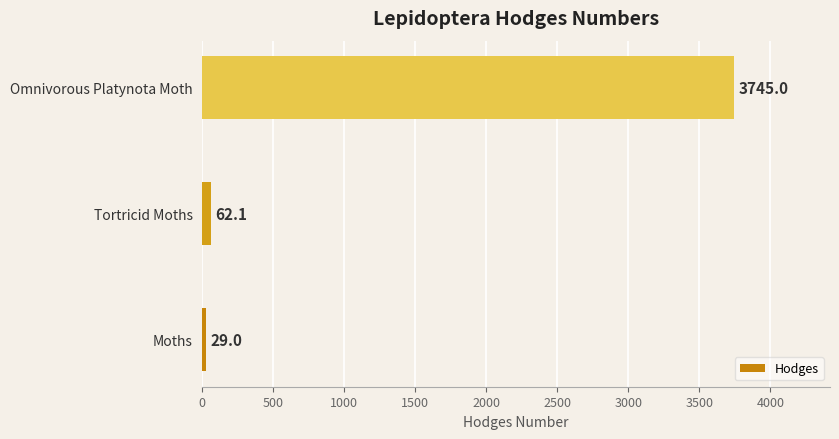

Rank the categories by value from lowest to highest.

Moths, Tortricid Moths, Omnivorous Platynota Moth